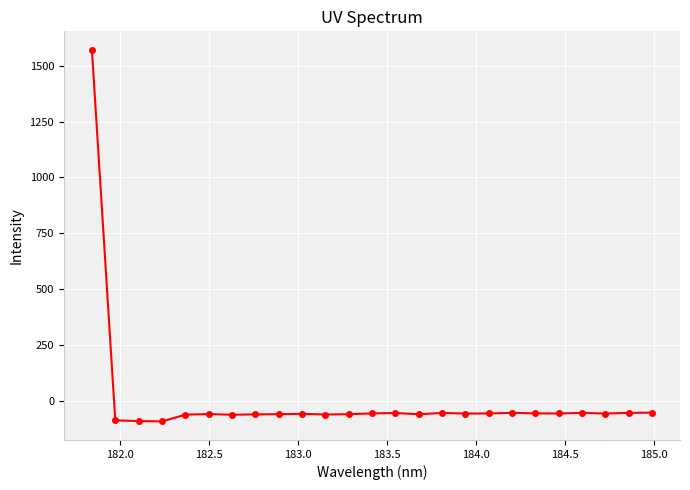

What is the difference between the maximum and minimum values?

1663.1